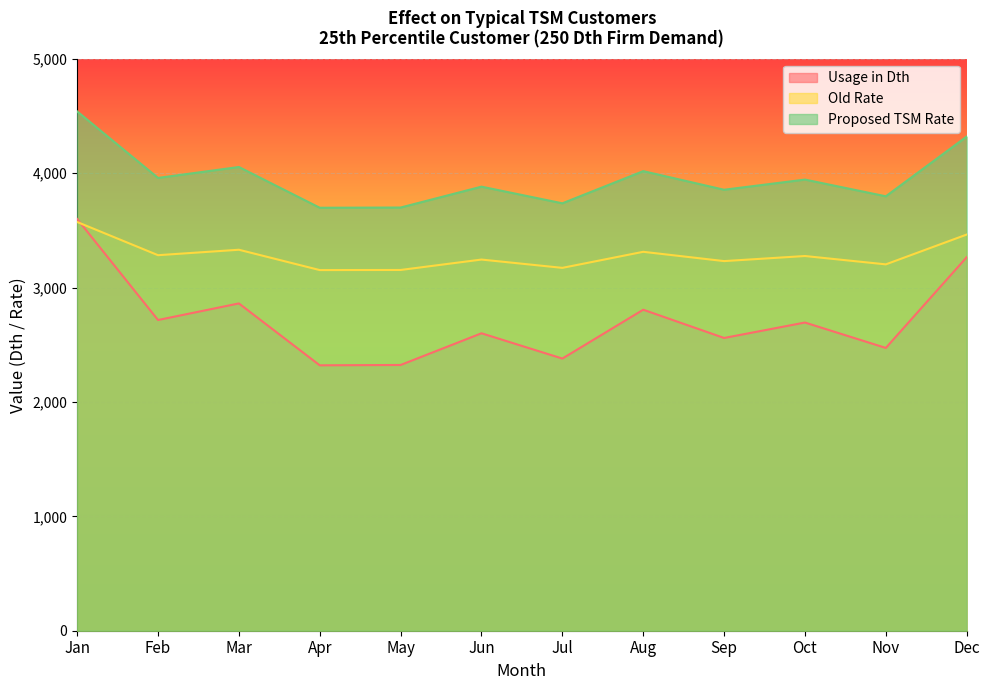

Reading right to left, extract all data points from this chart.

Usage in Dth: 3265.0	2472.0	2694.0	2559.0	2806.0	2379.0	2600.0	2323.0	2320.0	2861.0	2716.0	3599.0
Old Rate: 3463.1	3202.4	3275.4	3231.0	3312.2	3171.9	3244.5	3153.5	3152.5	3330.3	3282.6	3572.8
Proposed TSM Rate: 4319.6	3797.4	3943.6	3854.7	4017.4	3736.2	3881.7	3699.3	3697.3	4053.6	3958.1	4539.6